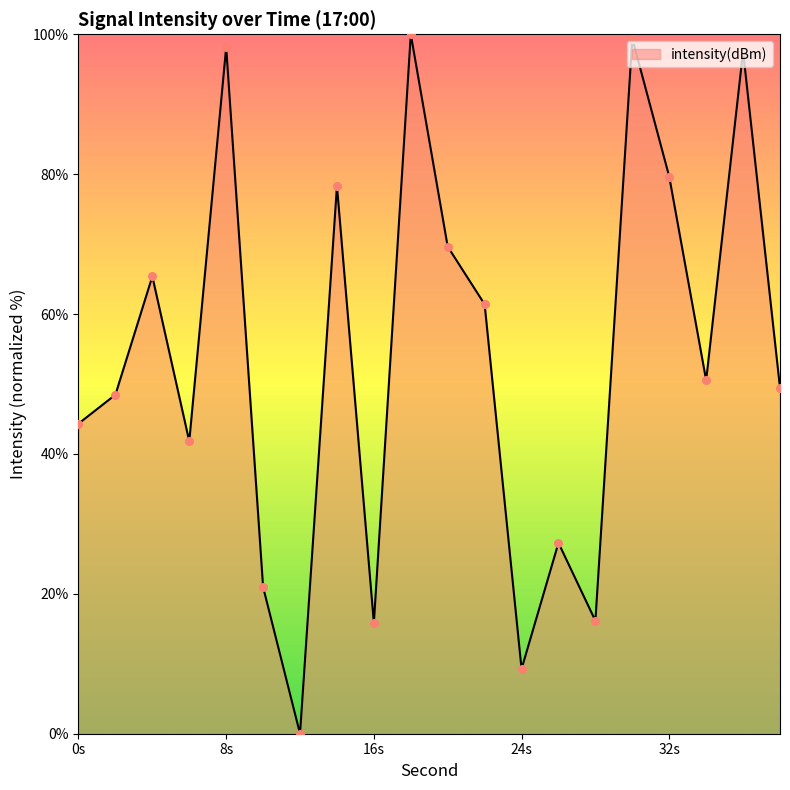

What is the difference between the maximum and minimum values?

100.0